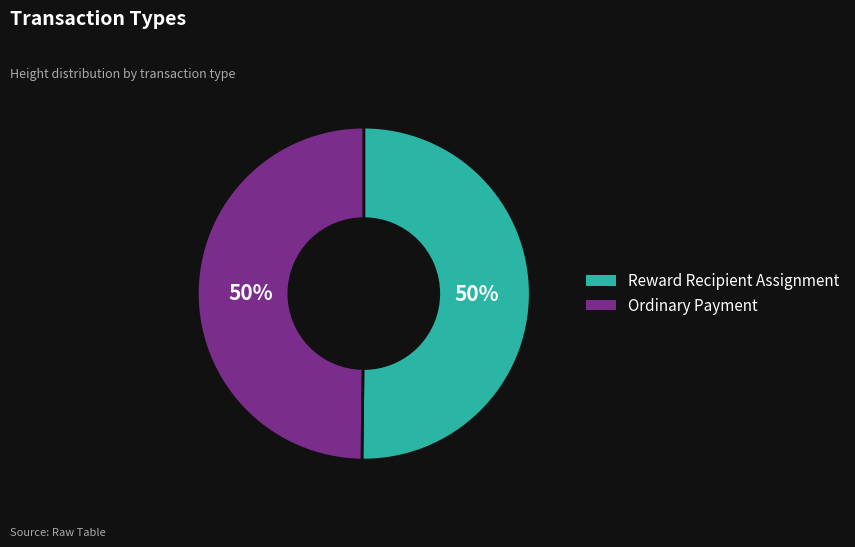

Is the sum of Ordinary Payment and Reward Recipient Assignment greater than half?

Yes